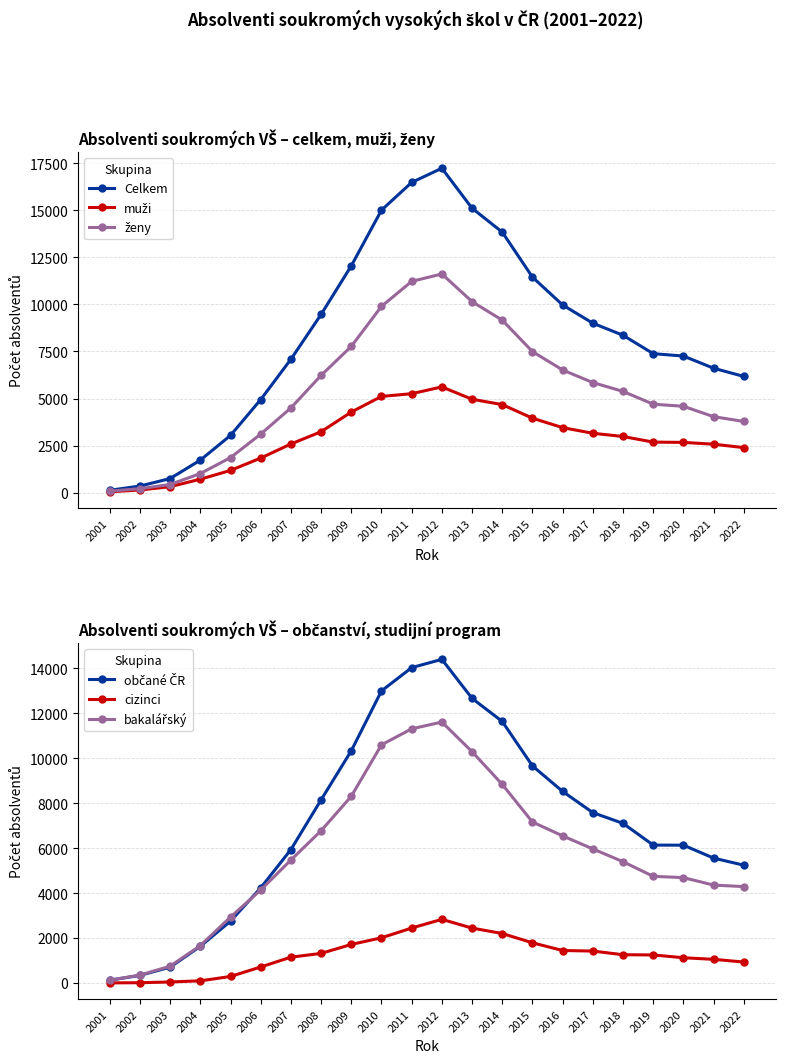

Between 2021 and 2017, which is larger?

2017